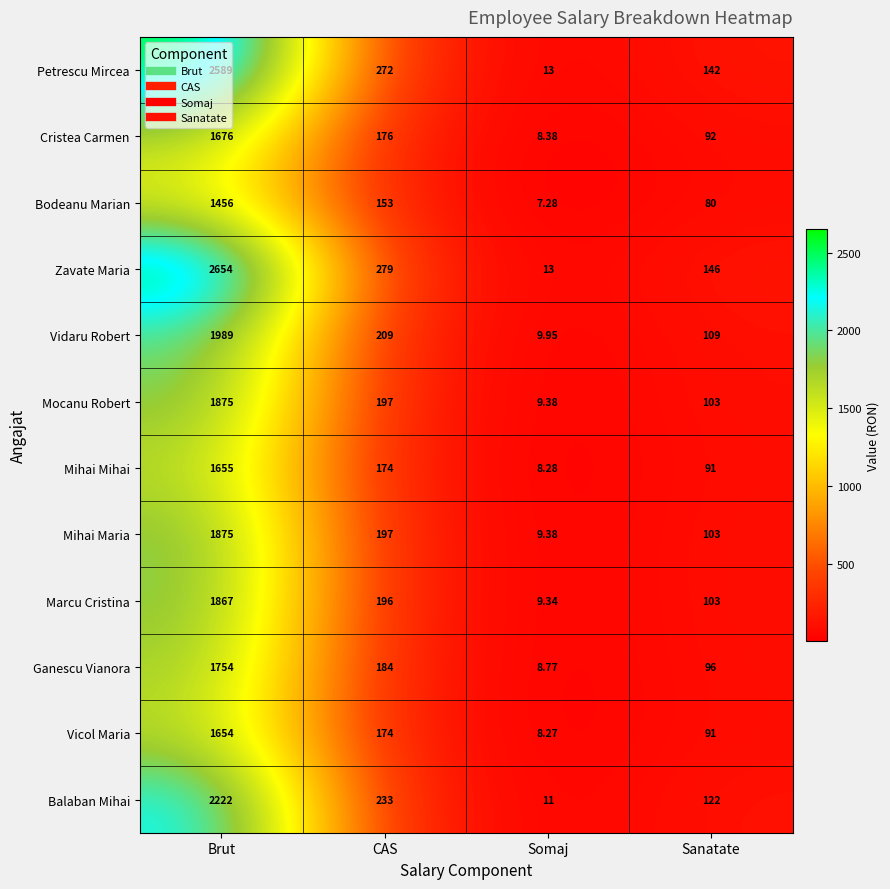

At which category does the chart reach its minimum across all series?

Somaj